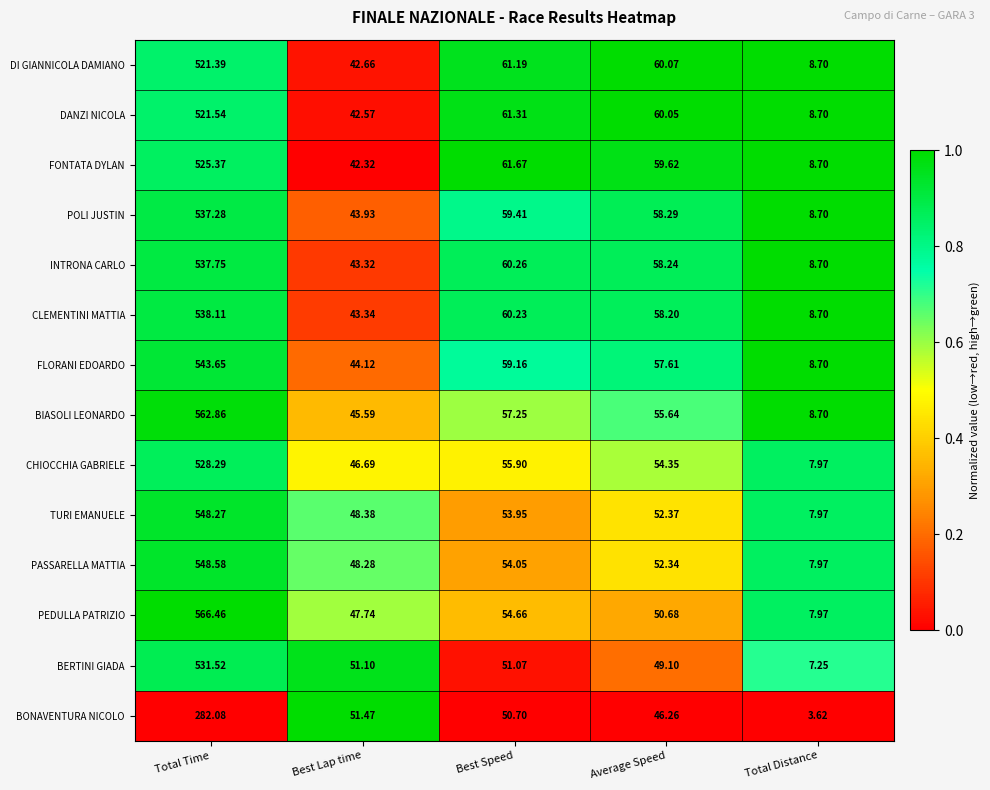

Is the value of CHIOCCHIA GABRIELE at Best Speed greater than the value of PEDULLA PATRIZIO at Total Time?

No